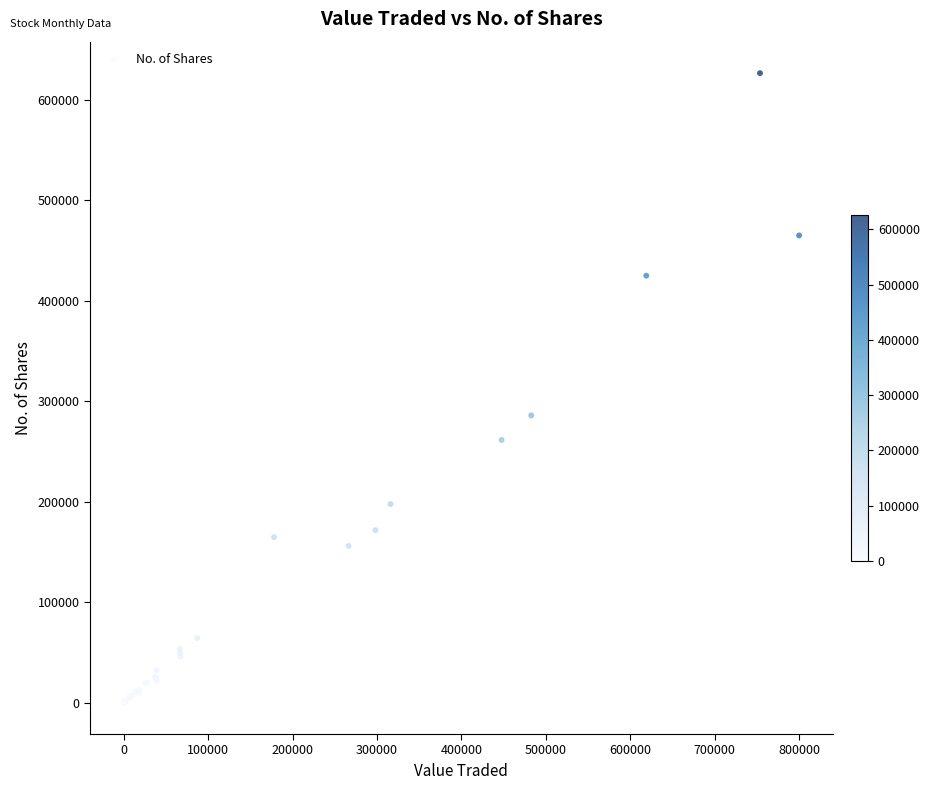

What Y value in the scatter plot is closest to 313172?

285811